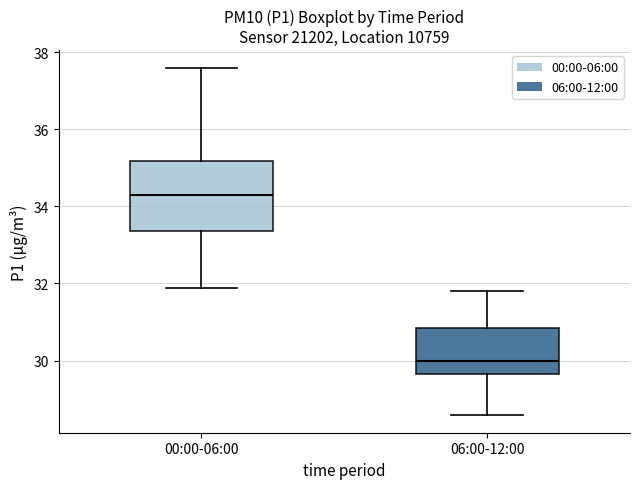

Reading left to right, transcribe this box plot: for each box, give where its median line is, the range the box spans, and where its two whiskers end, as read against the y-axis. The values are not printed on the chart, so give them approximately, as read against the axis.

00:00-06:00: median 34.4, box 33.4 to 35.2, whiskers 31.8 to 37.6
06:00-12:00: median 30.0, box 29.6 to 30.8, whiskers 28.6 to 31.8